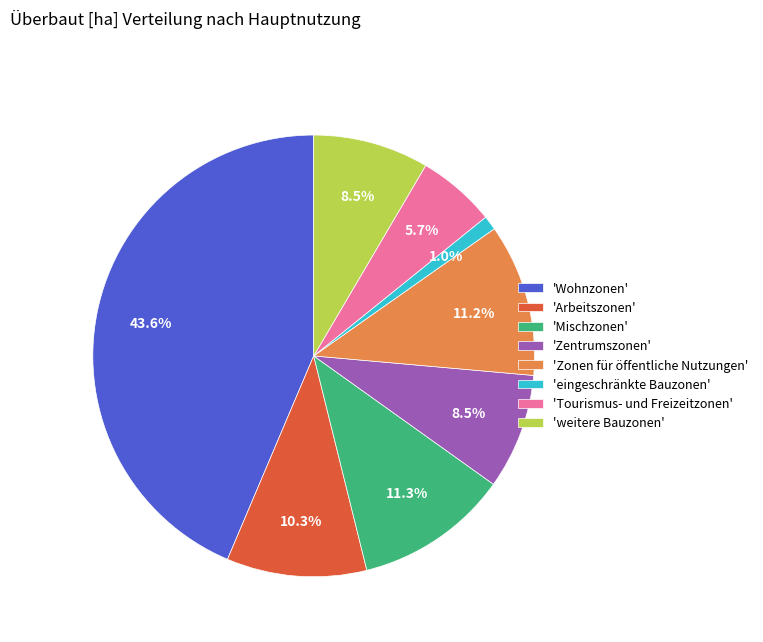

To the nearest percent, what is the difference between the largest and smallest slice percentages?

43%